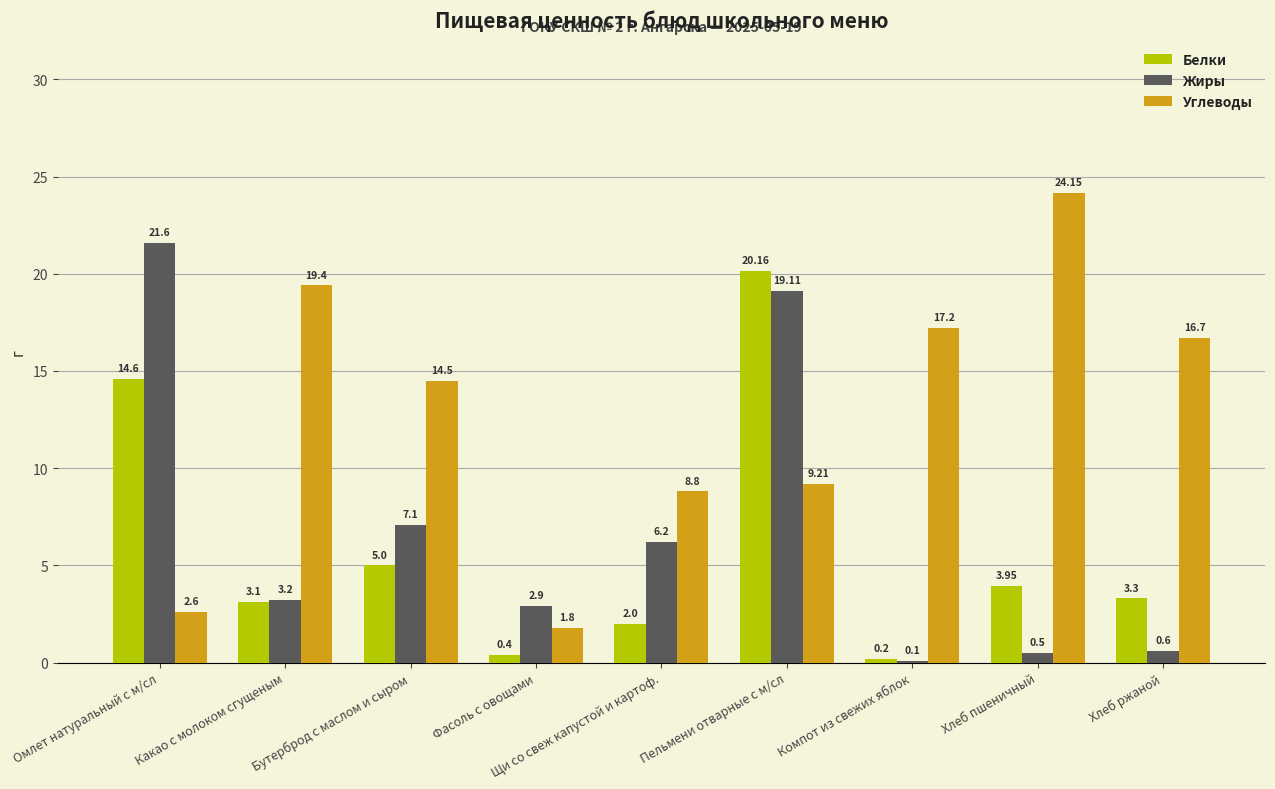

What is the maximum value for Белки?

20.2